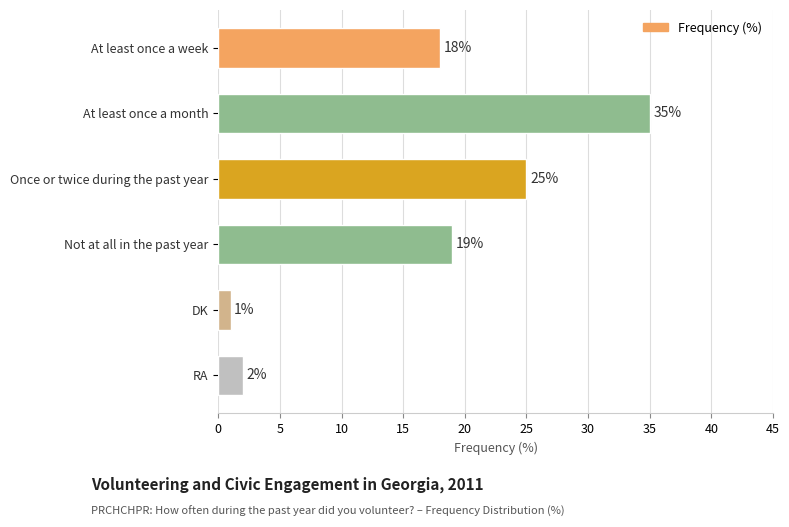

What is the label of the 2nd bar from the top?

At least once a month